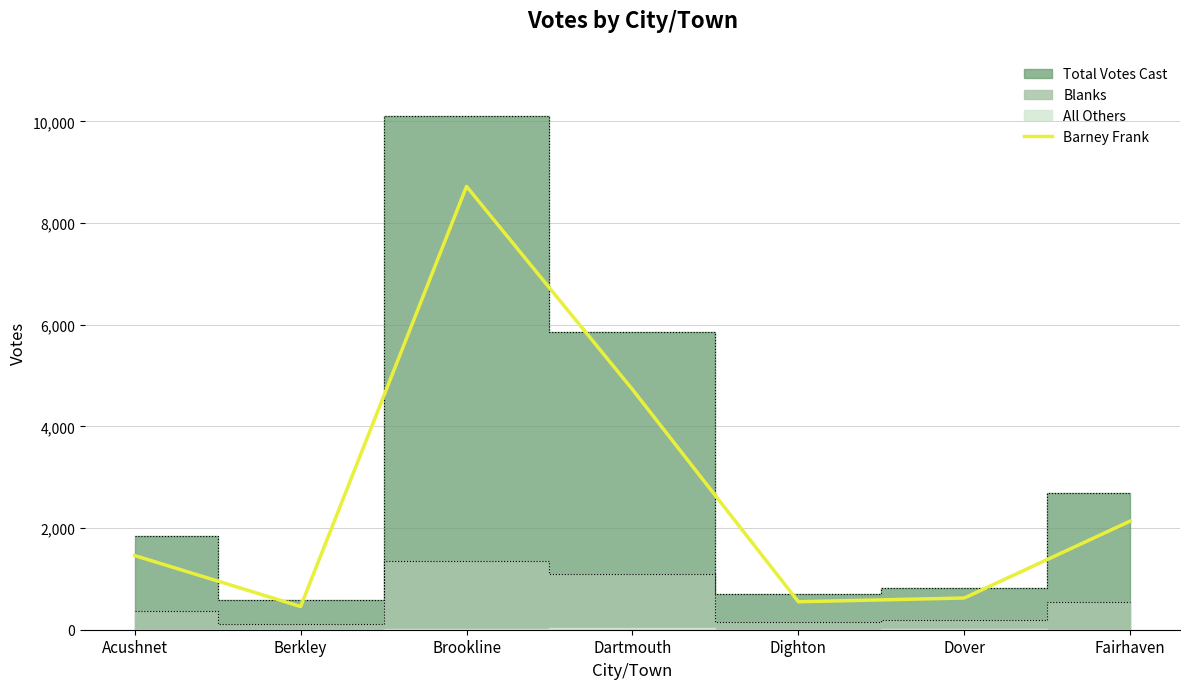

Approximately how many times larger is the value at Dighton compared to Fairhaven?

0.3